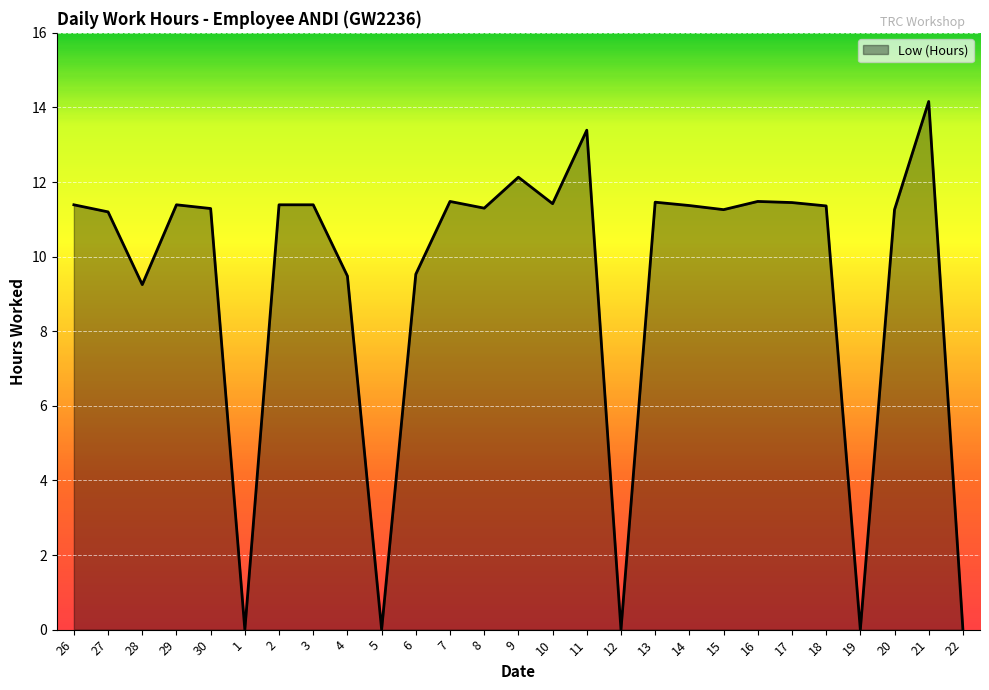

At which category does the chart reach its peak across all series?

21